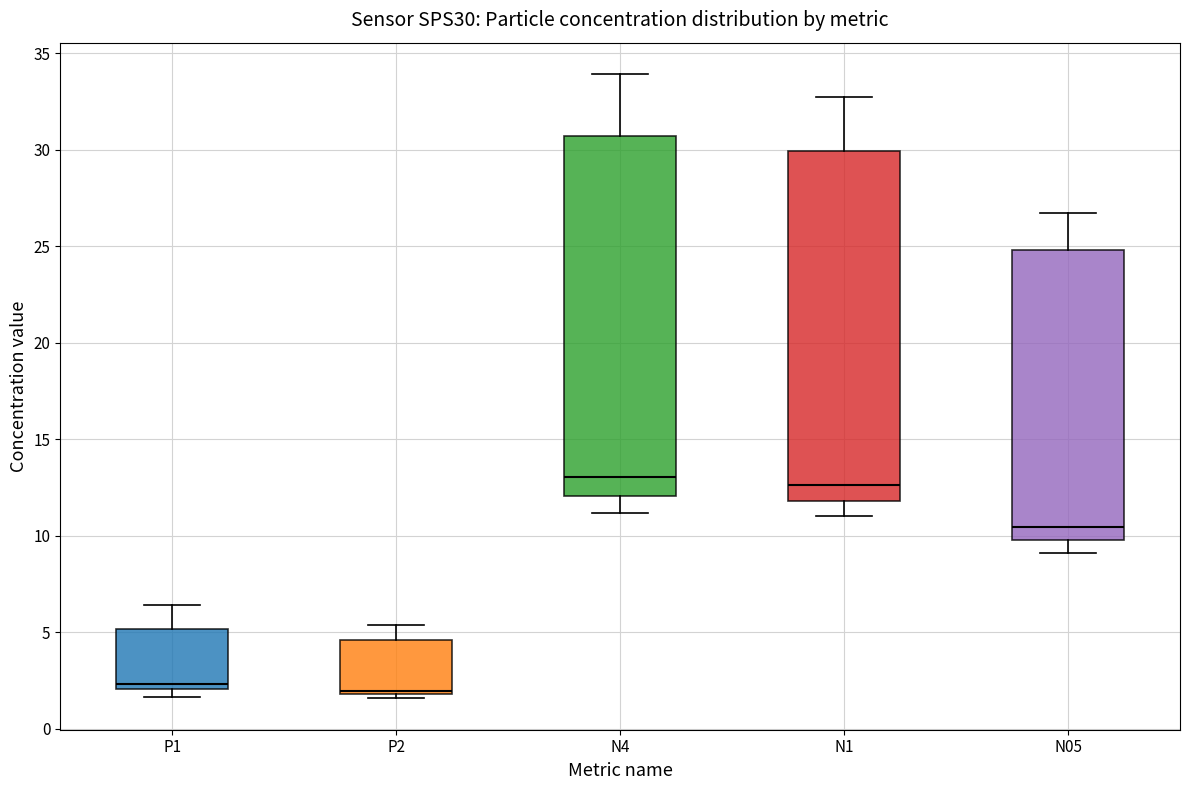

Reading left to right, read every box against the y-axis: the position of its median line, the range the box covers, and the ends of its whiskers. The values are not printed on the chart, so give them approximately, as read against the axis.

P1: median 2.5, box 2.0 to 5.0, whiskers 1.5 to 6.5
P2: median 2.0 (just above the box's lower edge), box 2.0 to 4.5, whiskers 1.5 to 5.5
N4: median 13.0, box 12.0 to 30.5, whiskers 11.0 to 34.0
N1: median 12.5, box 12.0 to 30.0, whiskers 11.0 to 32.5
N05: median 10.5, box 10.0 to 25.0, whiskers 9.0 to 26.5